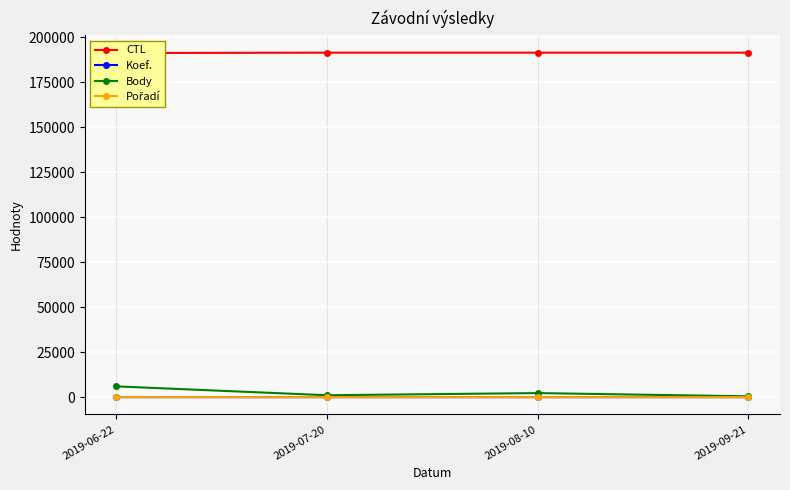

Which series has the largest total across all categories?

CTL